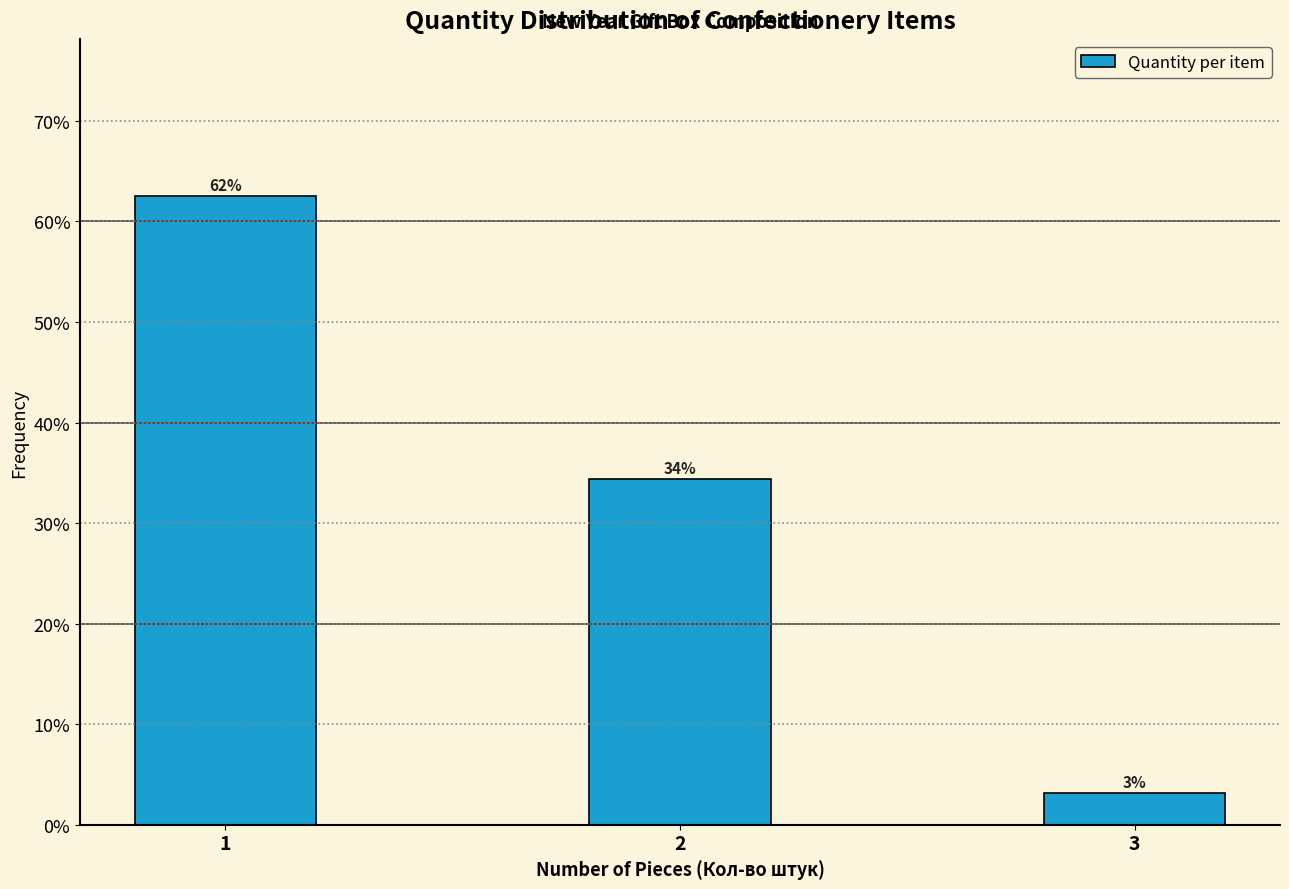

How many bars are there in total?

3